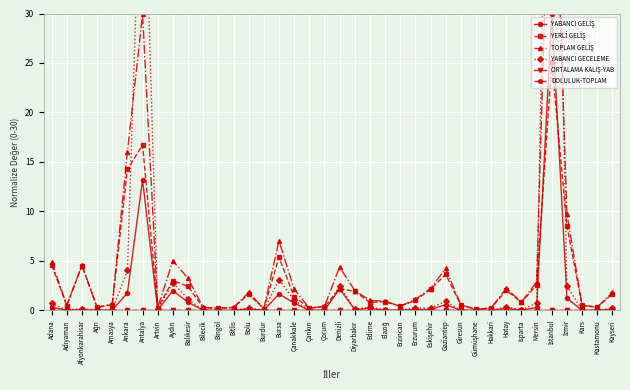

What is the spread (max minus min) of values at Balıkesir?

3.3